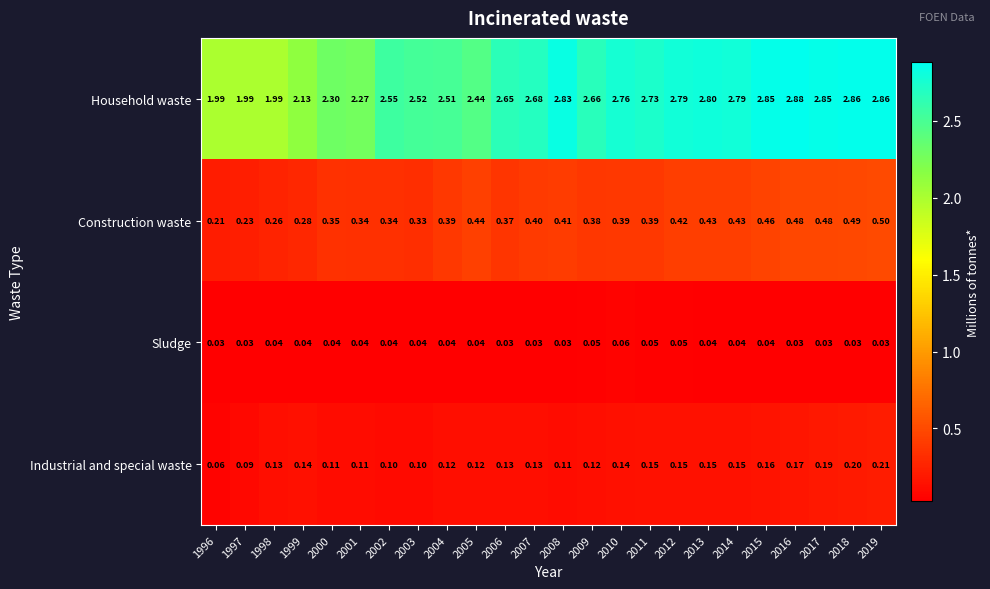

Is the value of Construction waste at 2009 greater than the value of Household waste at 2005?

No